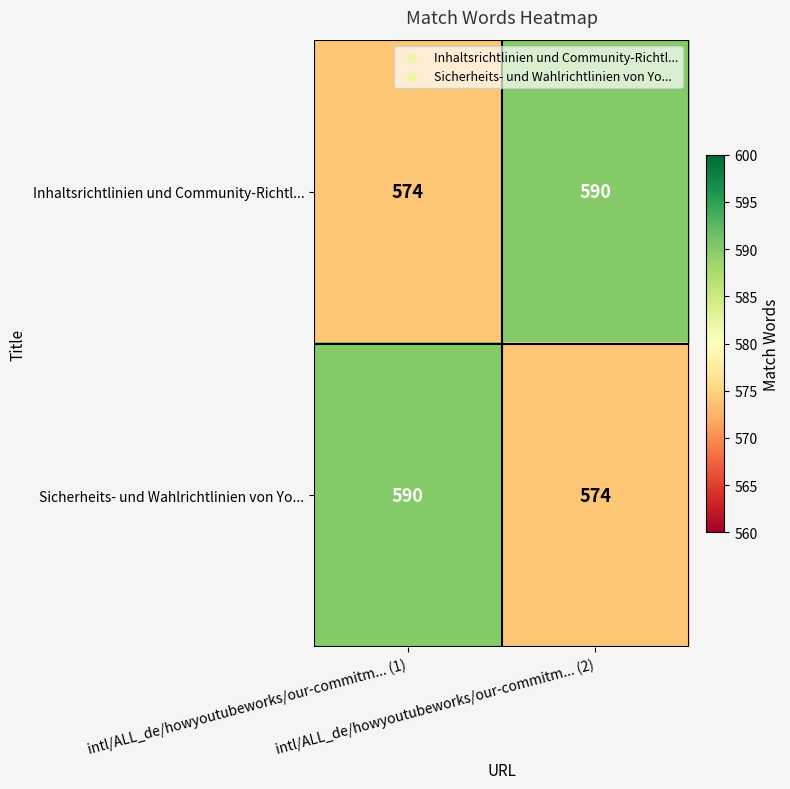

Rank the series at intl/ALL_de/howyoutubeworks/our-commitm... (2) from lowest to highest value.

Sicherheits- und Wahlrichtlinien von Yo..., Inhaltsrichtlinien und Community-Richtl...